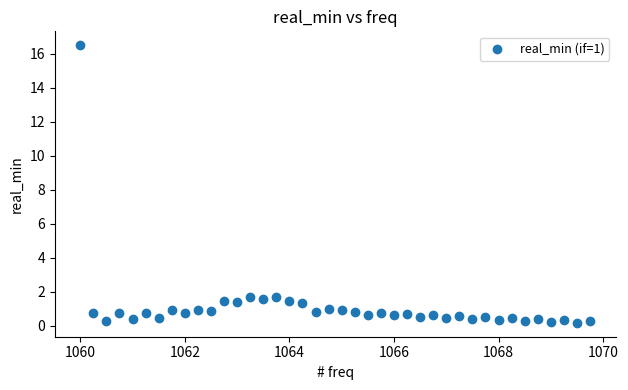

What is the range of Y values (max minus min)?

16.3